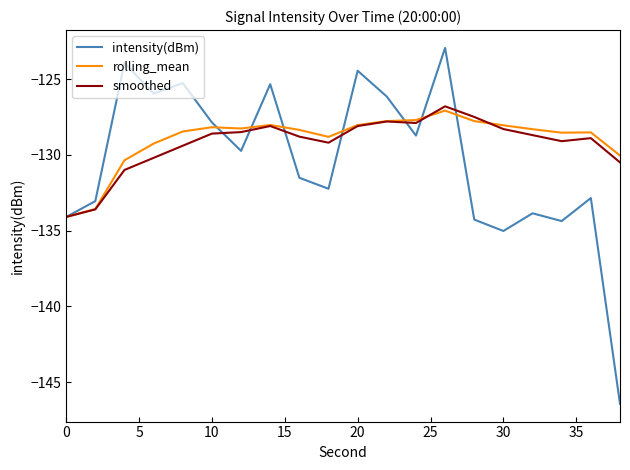

Which series has the largest range (max minus min)?

intensity(dBm)